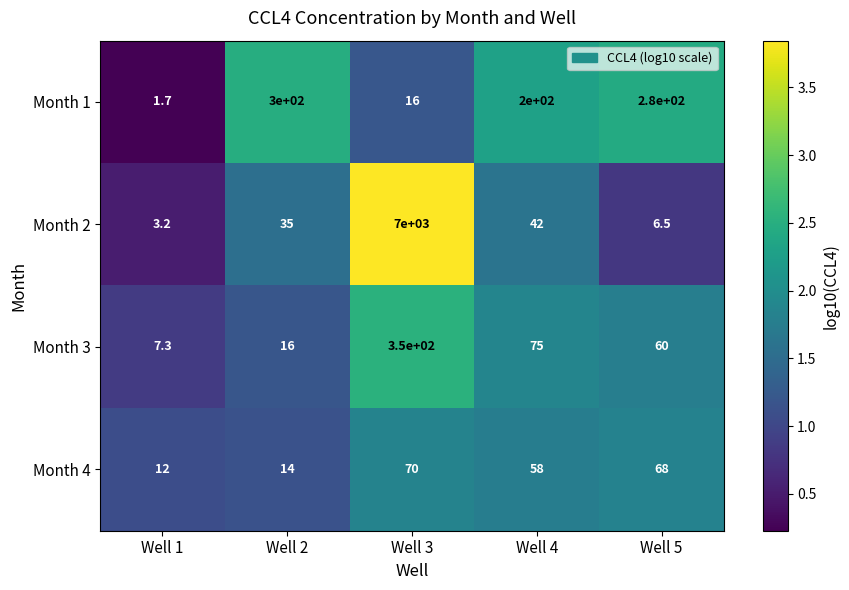

At which label does Month 4 reach its peak?

Well 3